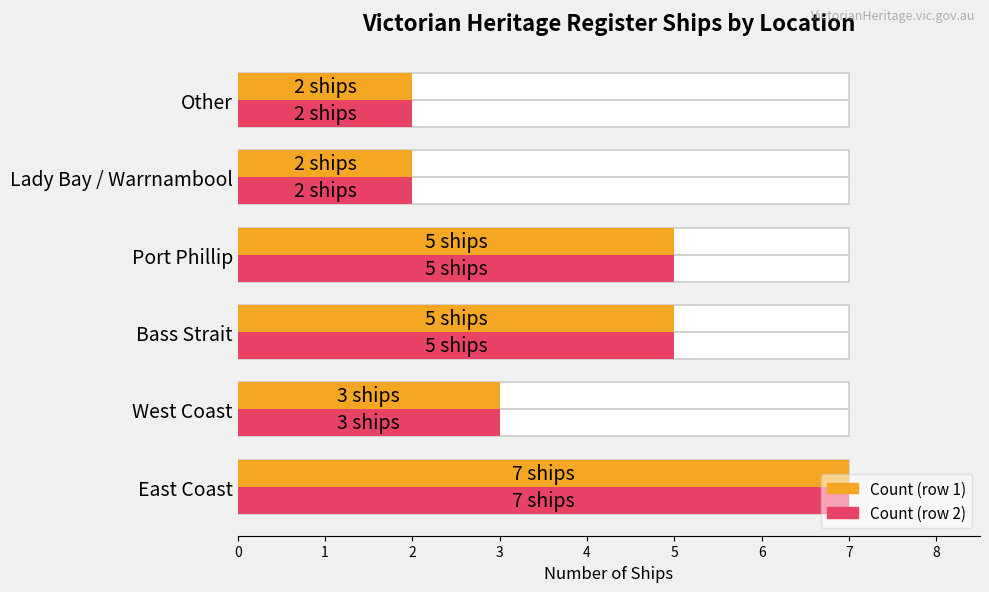

Is it true that Ship count (max) equals 1 at 4?

False